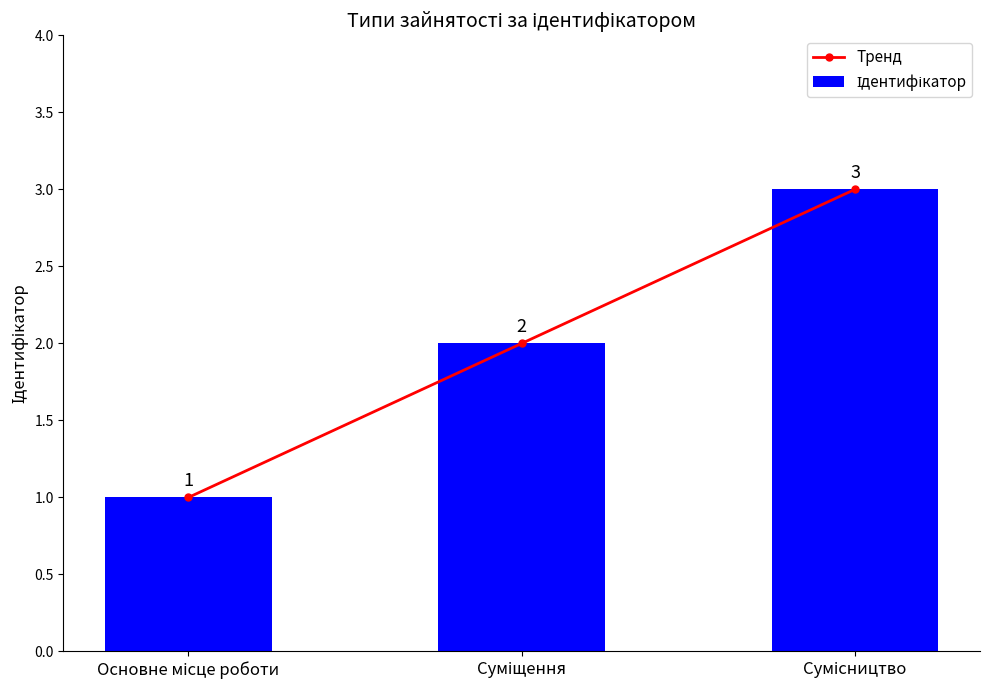

What position from the left is Сумісництво?

3